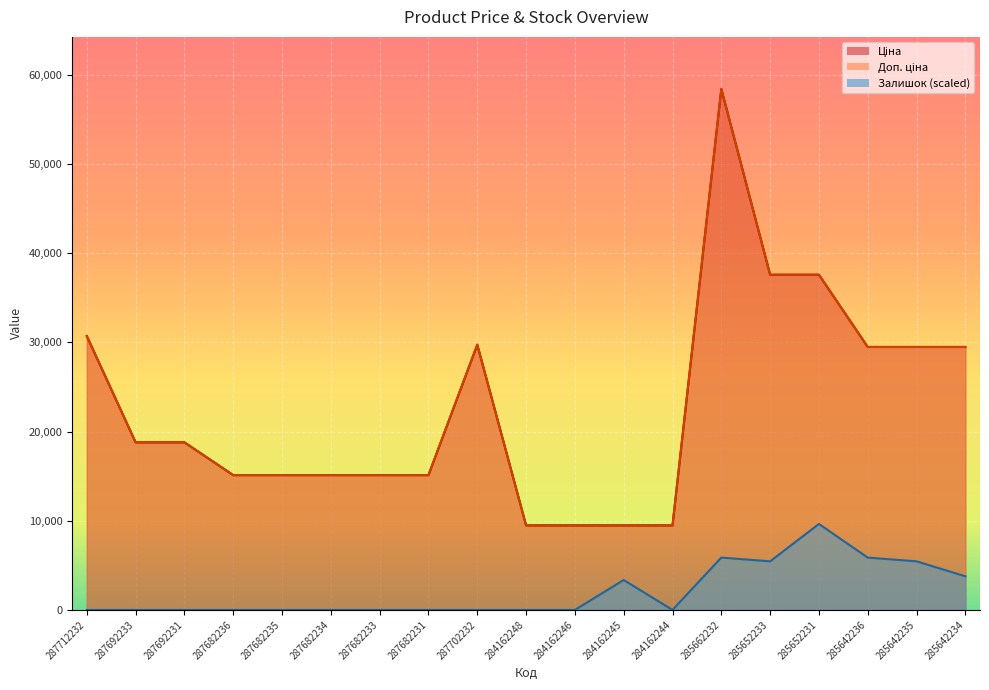

What is the highest value of the Доп. ціна series?

58426.5